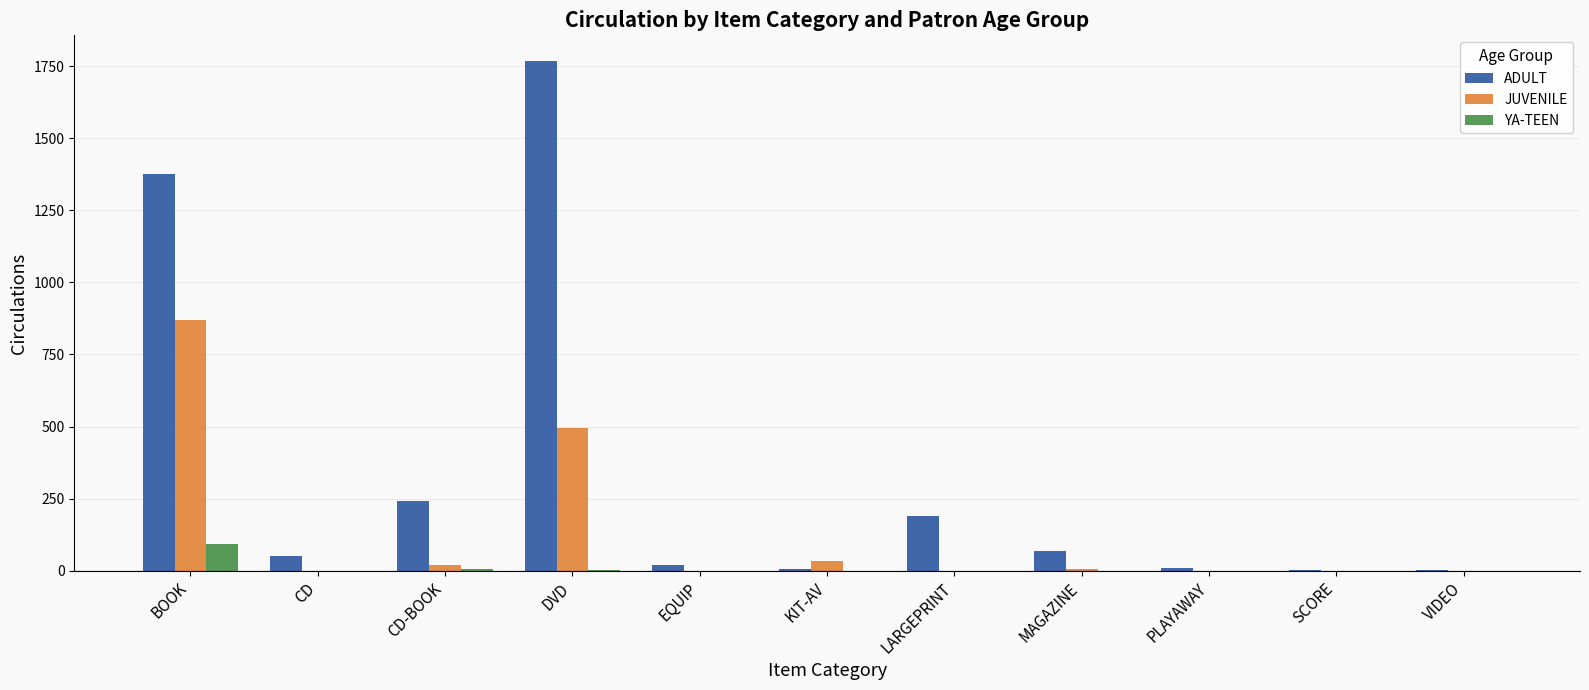

Are the bars grouped side by side (vs. stacked)?

Yes